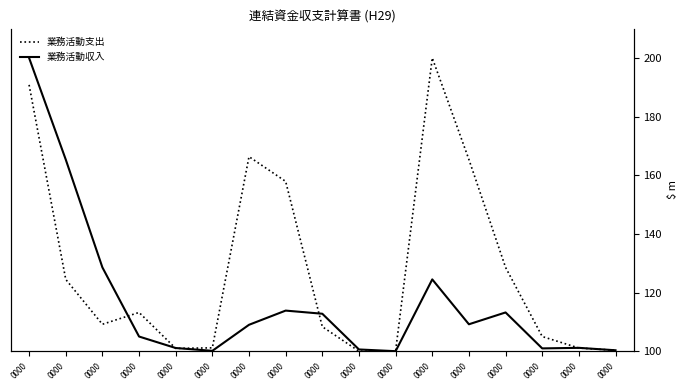

The value of 業務活動収入 at 0000 is 169.5. True or false?

False